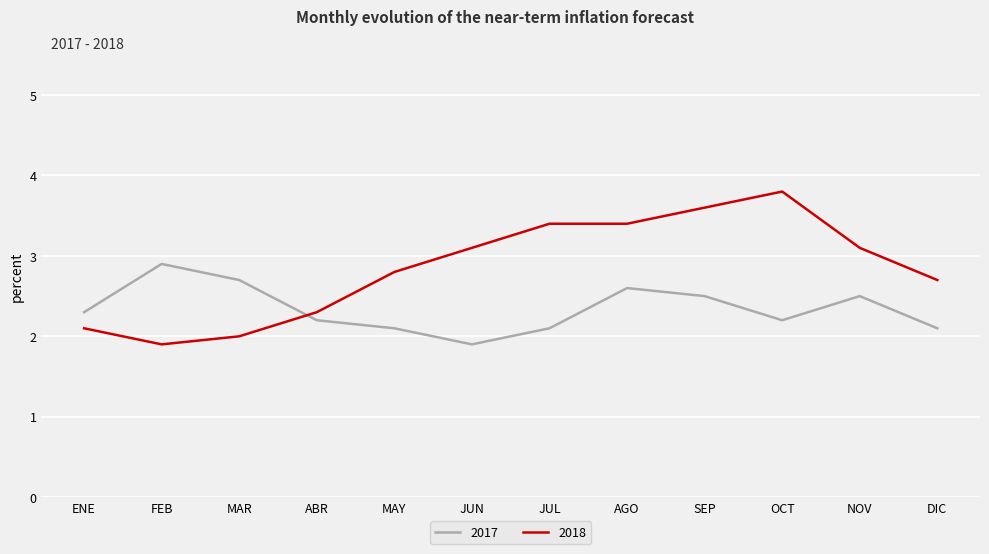

The value of 2018 at MAR is 1.4. True or false?

False